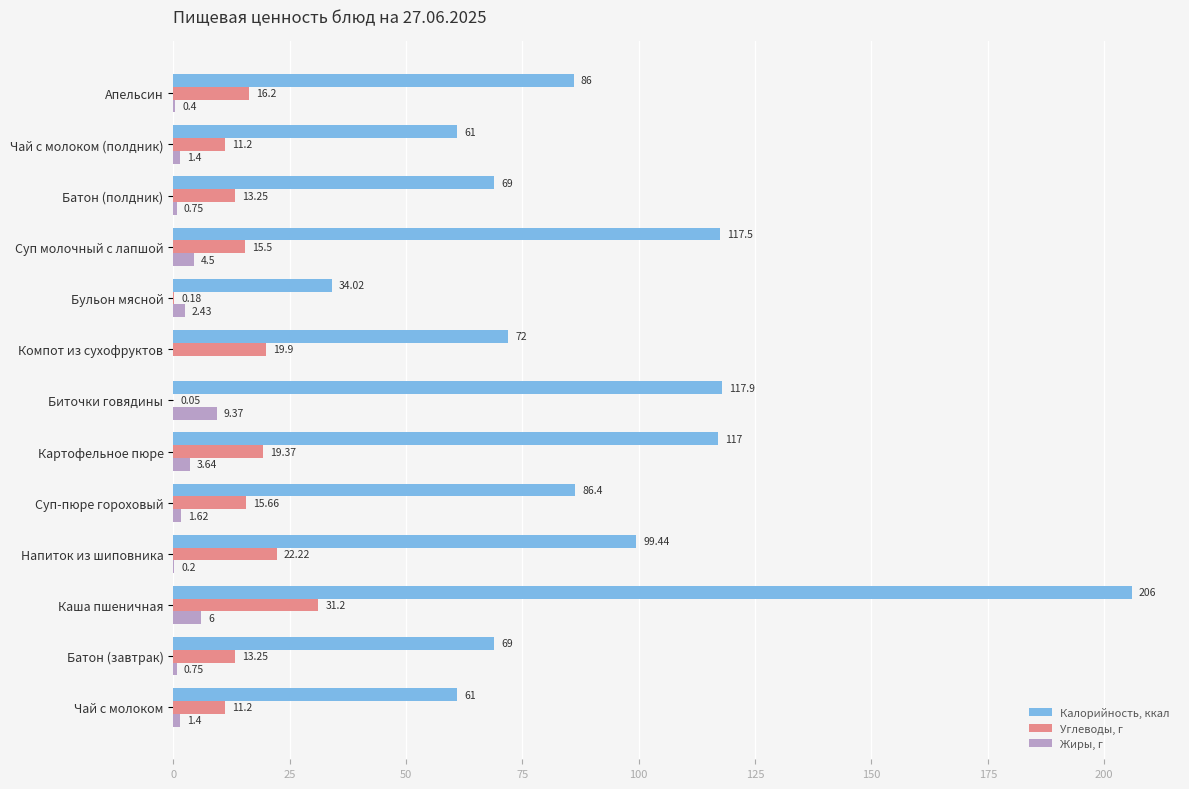

What is the sum of all Углеводы, г values?

189.2